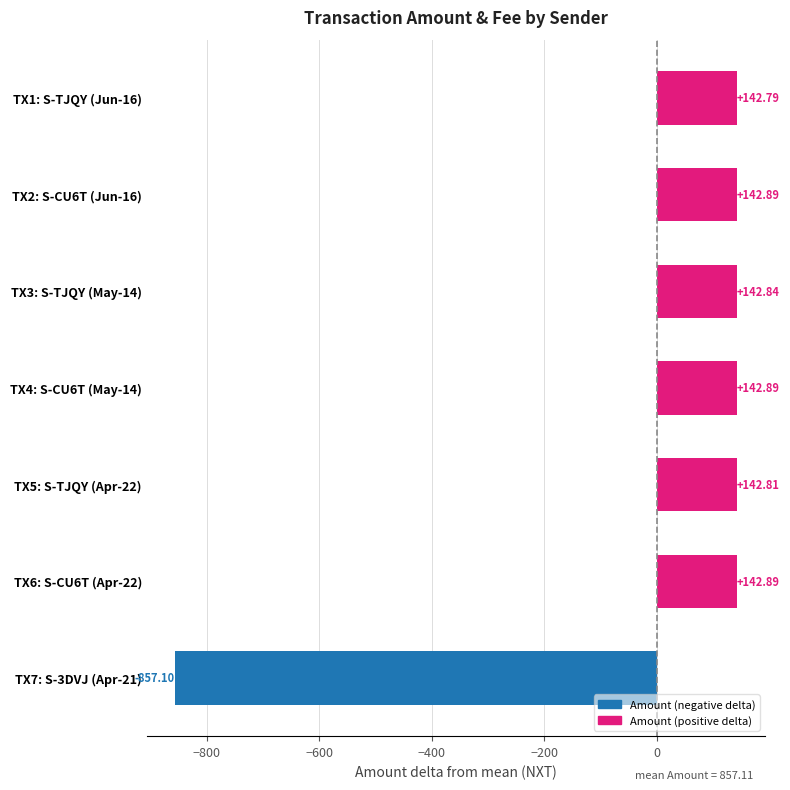

Which has a higher value, TX4: S-CU6T (May-14) or TX3: S-TJQY (May-14)?

TX4: S-CU6T (May-14)